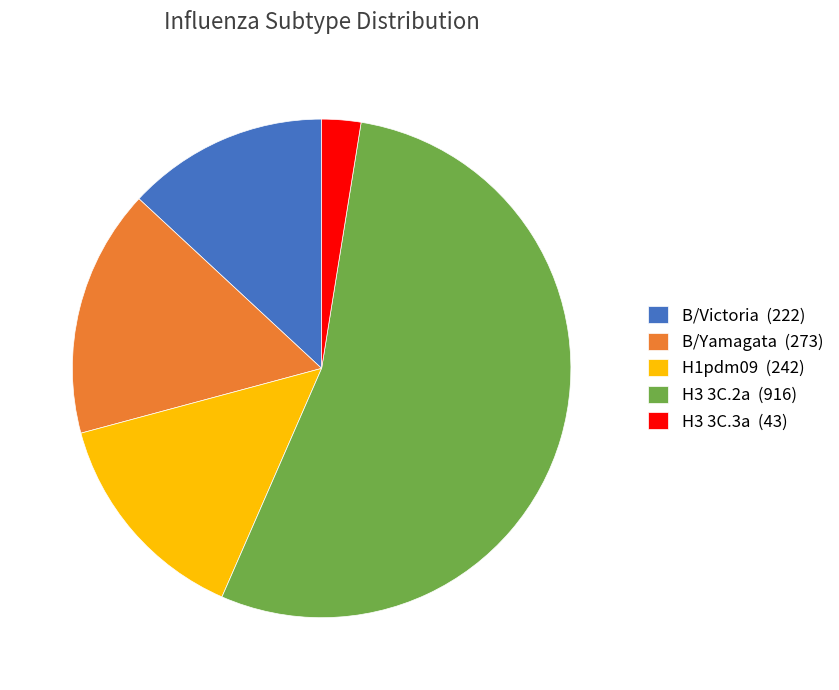

Which category accounts for the majority?

H3 3C.2a